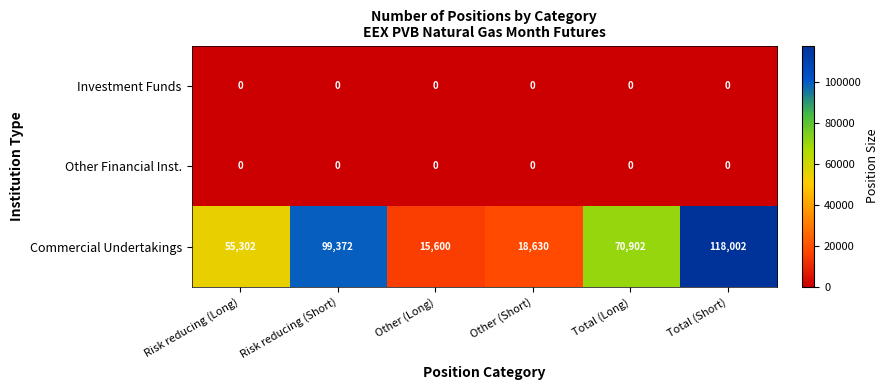

What is the spread (max minus min) of values at Total (Long)?

70902